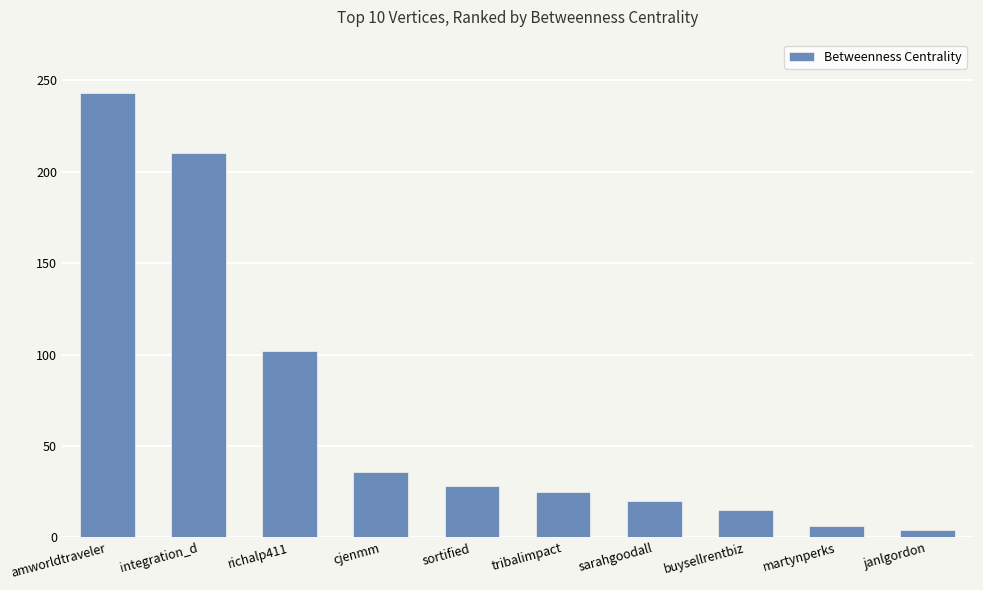

Which label corresponds to the largest value in the chart?

amworldtraveler